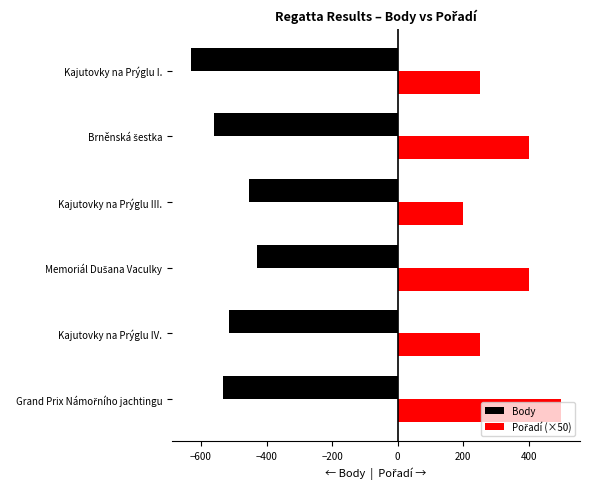

How many data points does each series have?

6